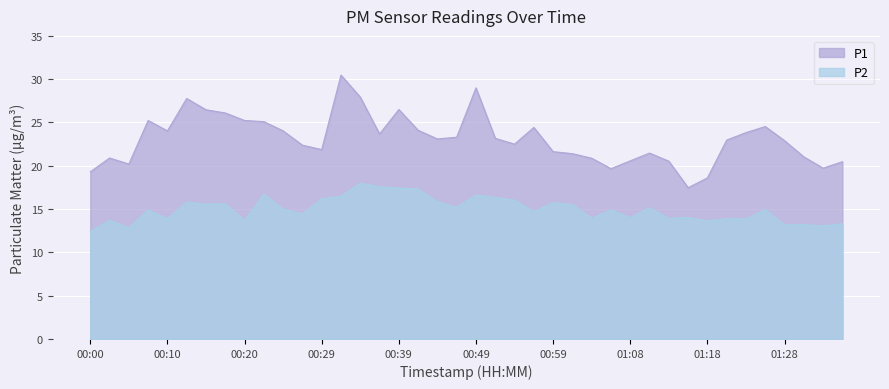

True or false: P1 has a value of 39.1 at 00:37.

False